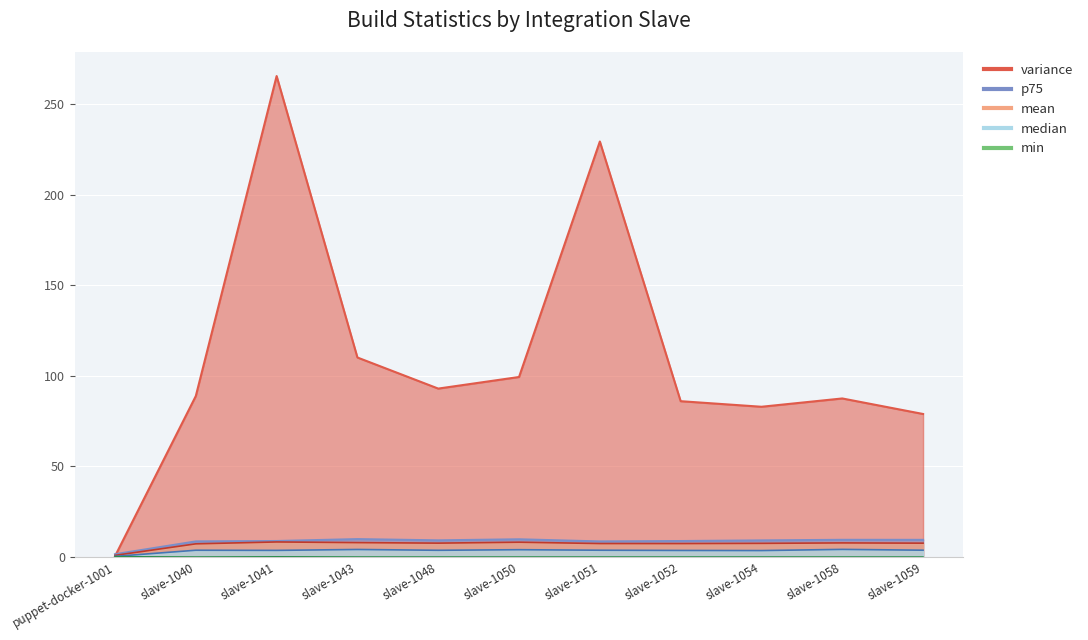

Which label corresponds to the smallest value in the chart?

slave-1048